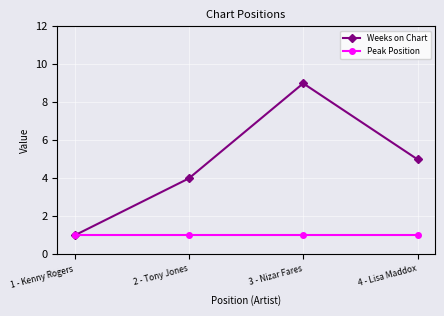

What is the sum of all Weeks on Chart values?

19